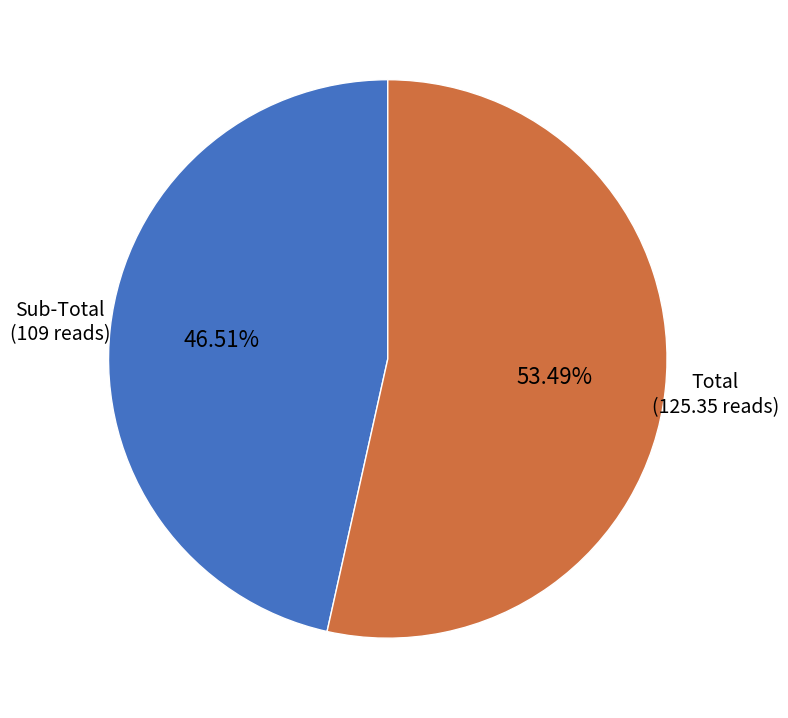

Is there any slice that represents more than half of the pie?

Yes